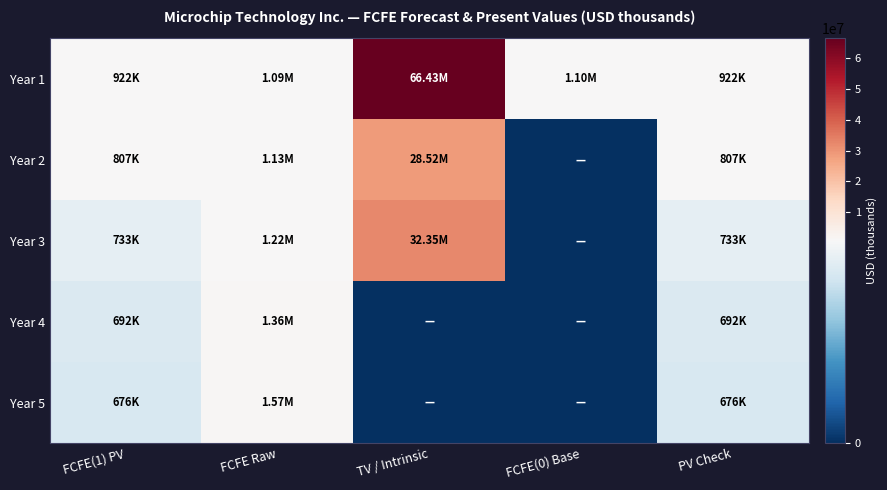

Reading left to right, transcribe all the data shown in this chart.

Year 1: FCFE(1) PV=922212	FCFE Raw=1092090	TV / Intrinsic=66428673	FCFE(0) Base=1096600	PV Check=922212
Year 2: FCFE(1) PV=806887	FCFE Raw=1131535	TV / Intrinsic=28524416	FCFE(0) Base=0	PV Check=806887
Year 3: FCFE(1) PV=733395	FCFE Raw=1217927	TV / Intrinsic=32353938	FCFE(0) Base=0	PV Check=733395
Year 4: FCFE(1) PV=691513	FCFE Raw=1359914	TV / Intrinsic=0	FCFE(0) Base=0	PV Check=691513
Year 5: FCFE(1) PV=675516	FCFE Raw=1573165	TV / Intrinsic=0	FCFE(0) Base=0	PV Check=675516